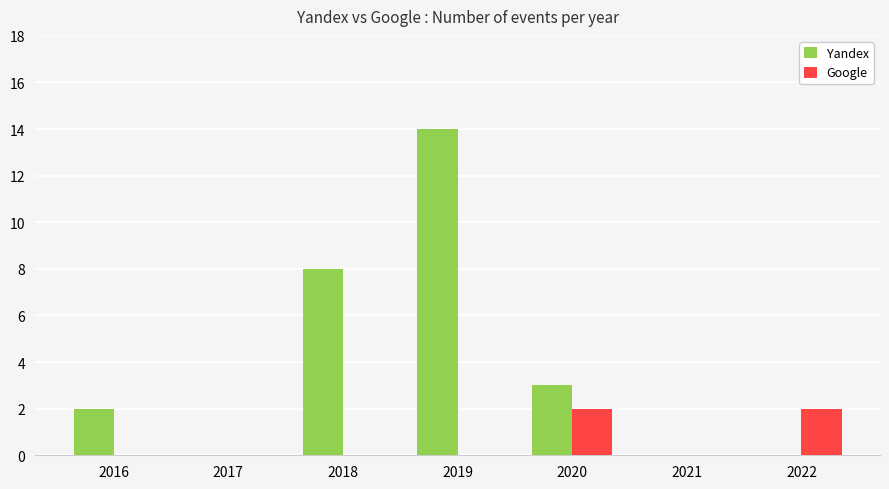

Which series changed the most between 2016 and 2021?

Yandex